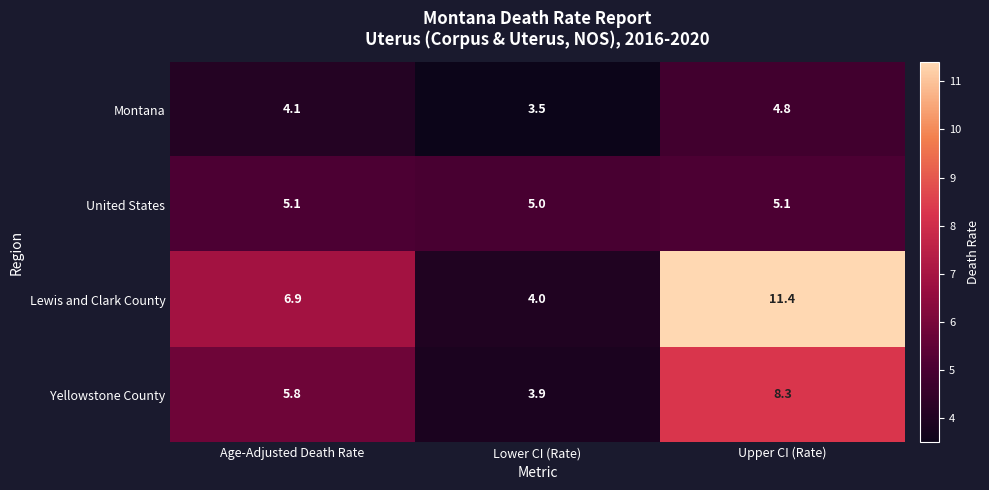

At how many categories does at least one series exceed 4?

3